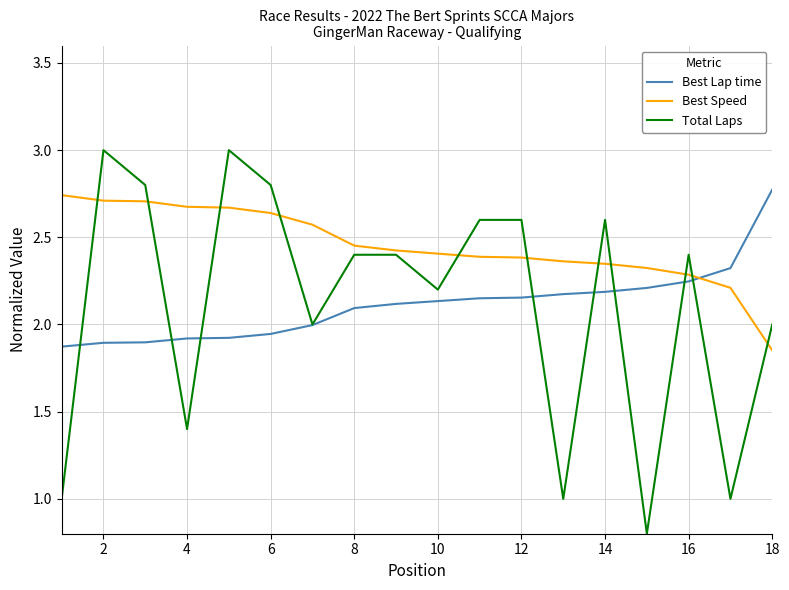

What is the minimum value shown in the chart?

0.8